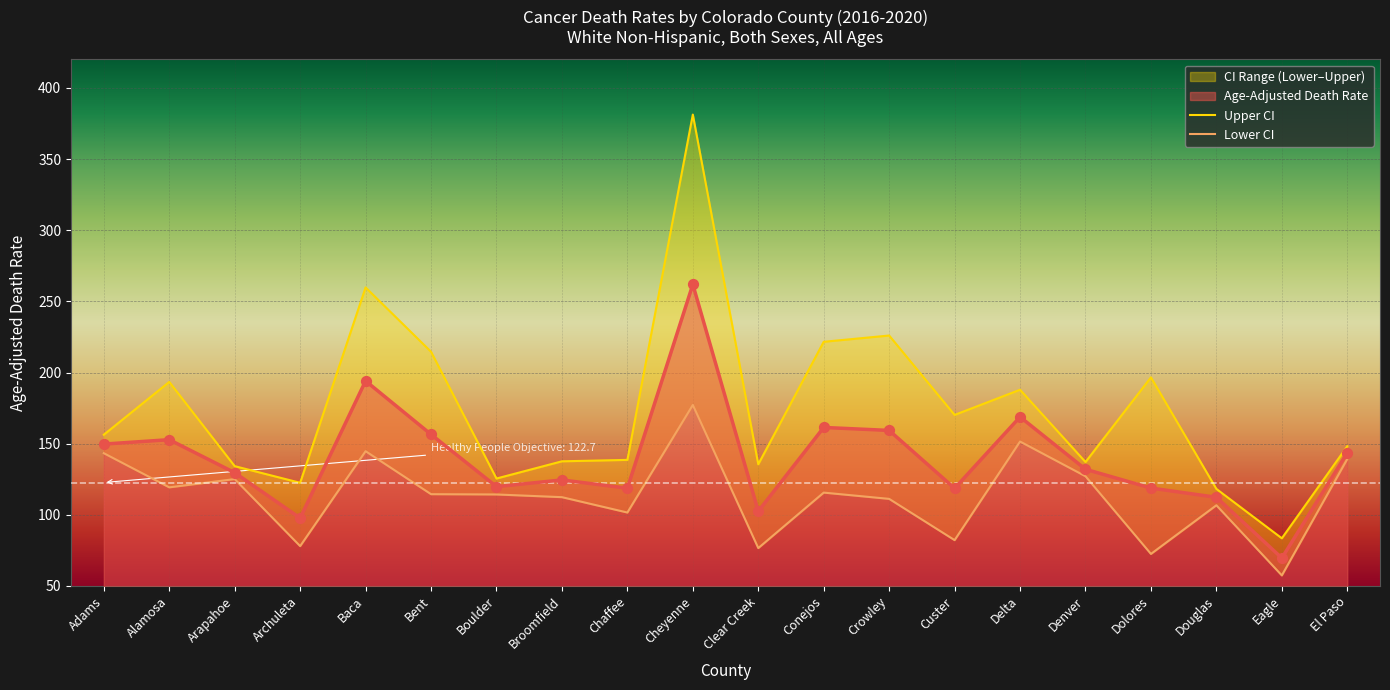

Is the value of Upper CI at Chaffee greater than the value of Lower CI at Crowley?

Yes